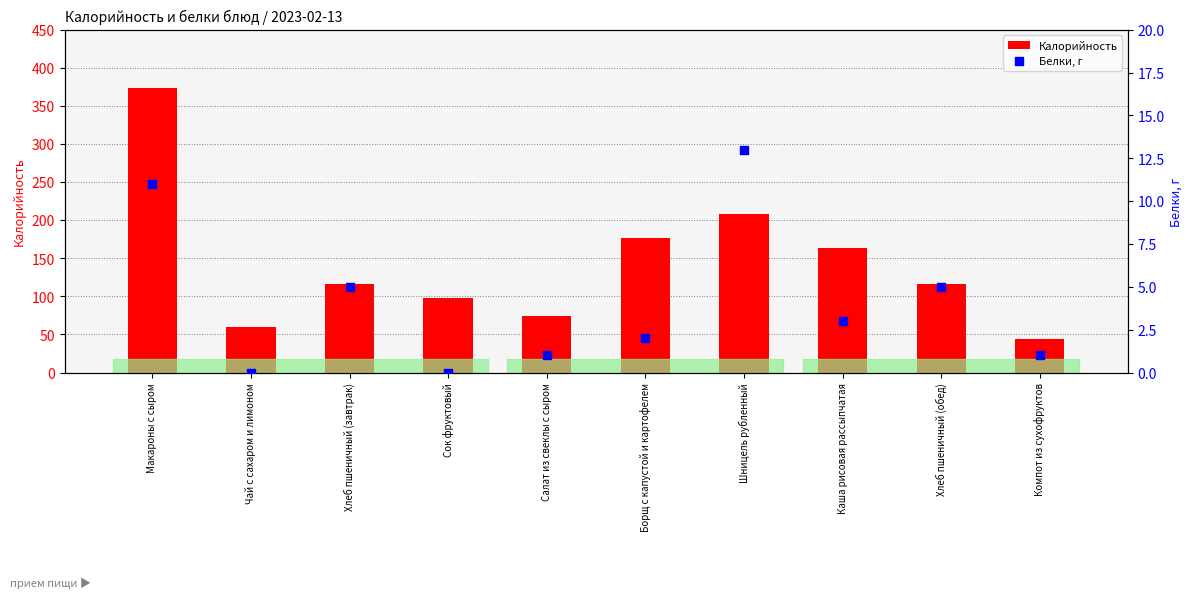

Which series reaches the minimum Y coordinate?

Белки, г